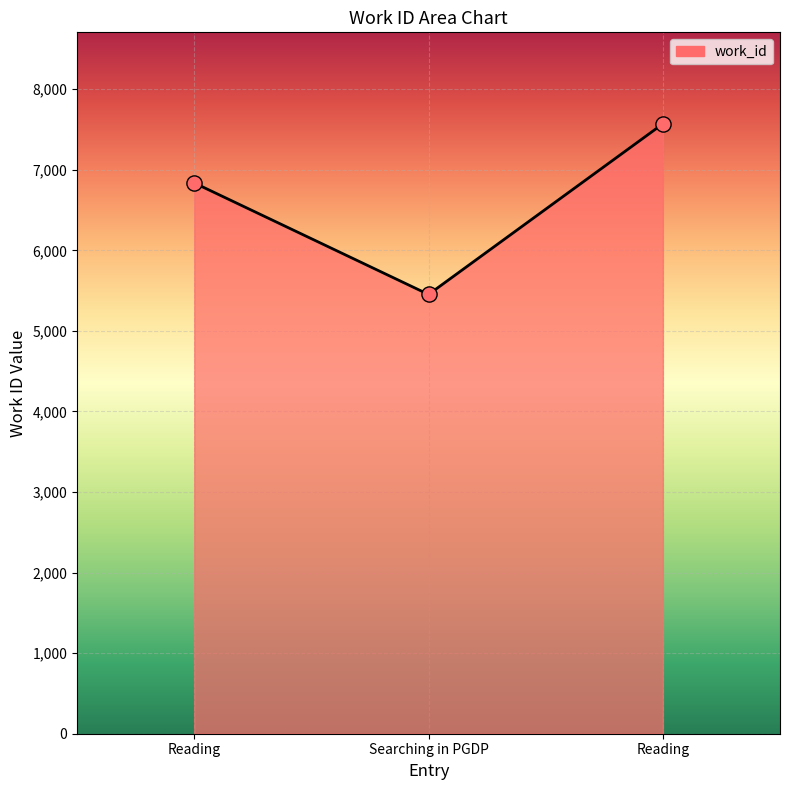

Is this an area chart (filled region under the line)?

Yes